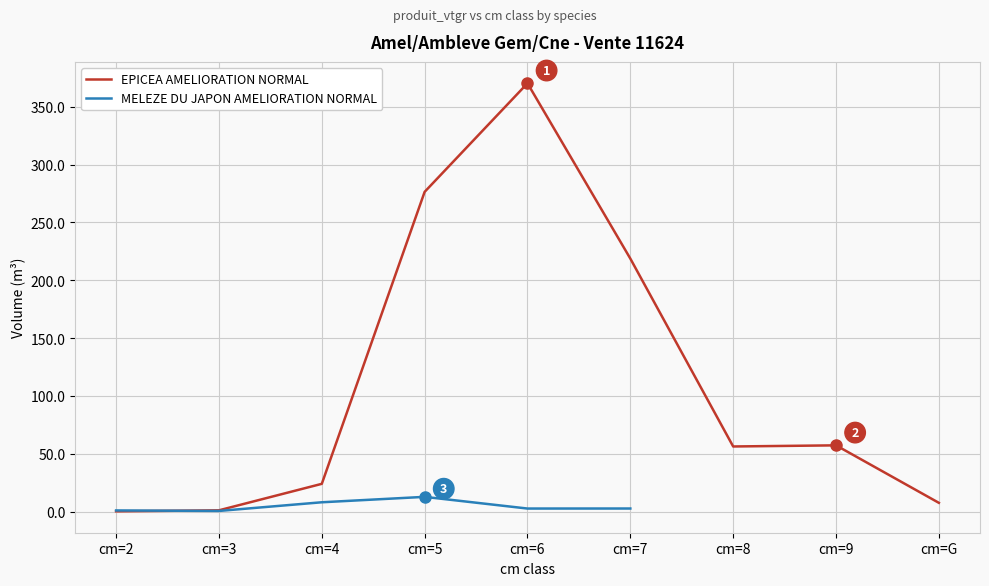

How many data points in MELEZE DU JAPON AMELIORATION NORMAL are less than 8?

4